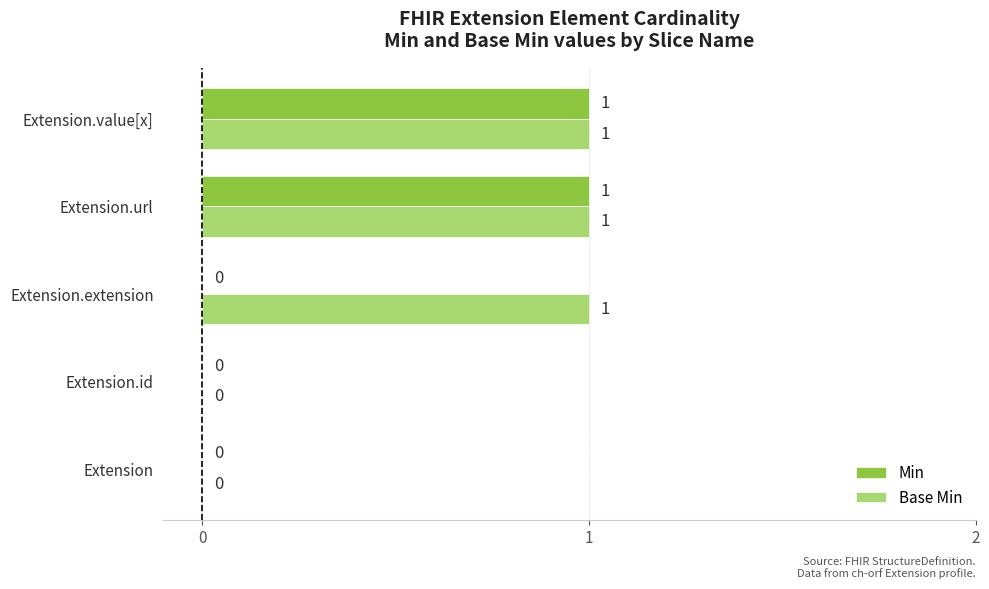

What is the sum of all Base Min values?

3